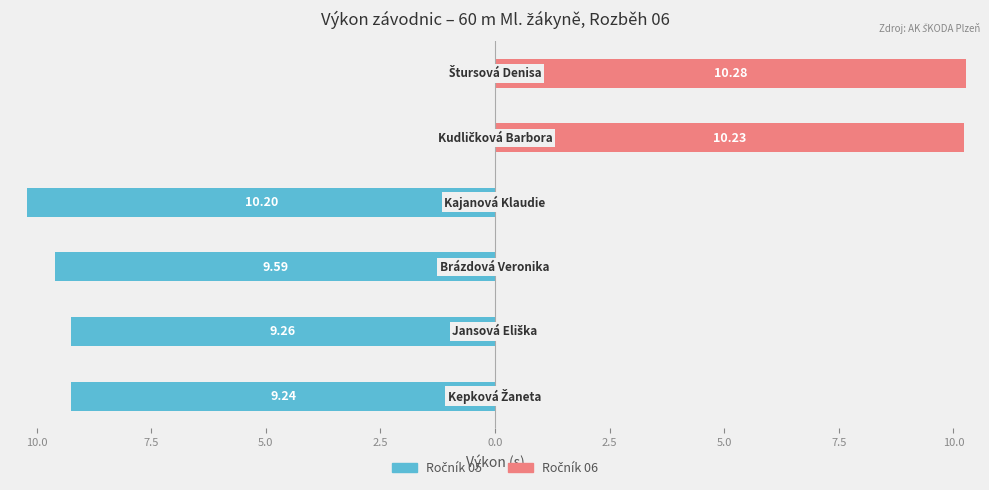

Is the value of Ročník 05 at 2.5 greater than the value of Ročník 06 at 0.0?

No